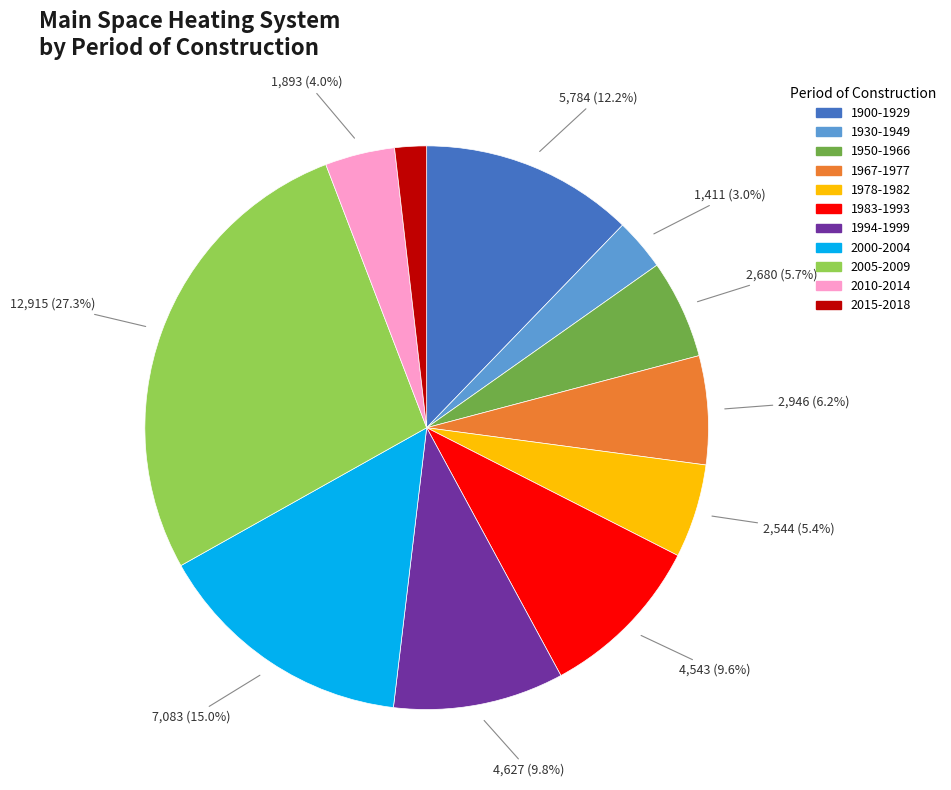

What is the total percentage of 2010-2014 and 1950-1966?

9.7%